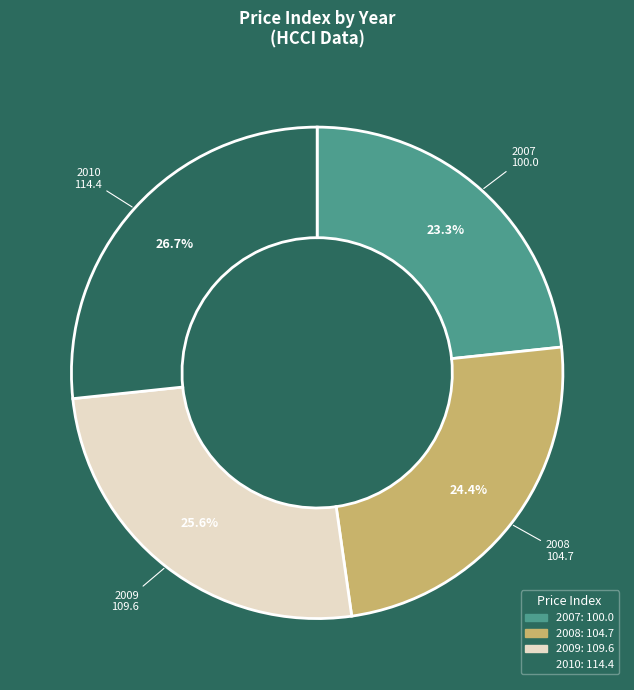

Between 2010 and 2007, which is larger?

2010